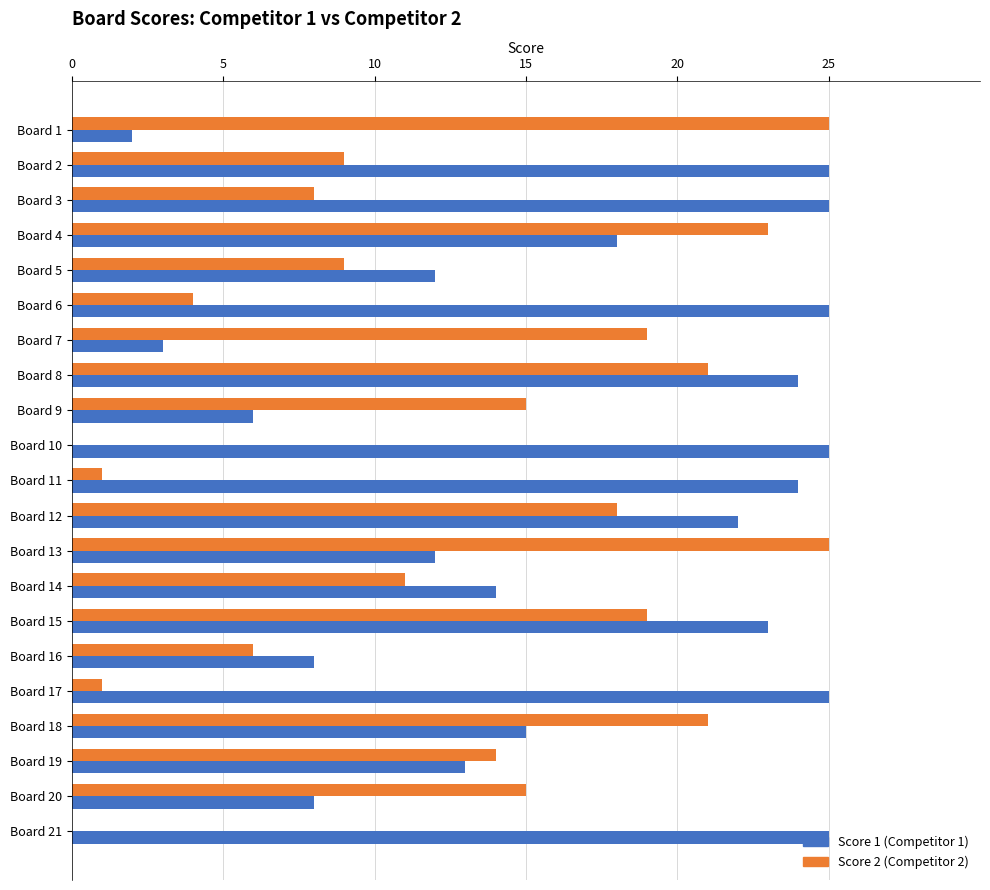

What is the maximum value shown in the chart?

25